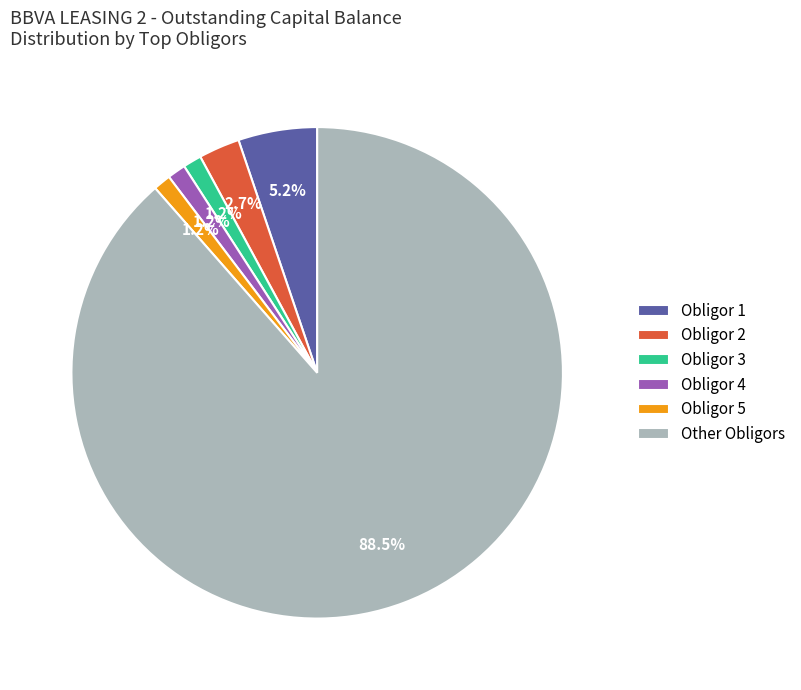

Does any single category account for the majority?

Yes